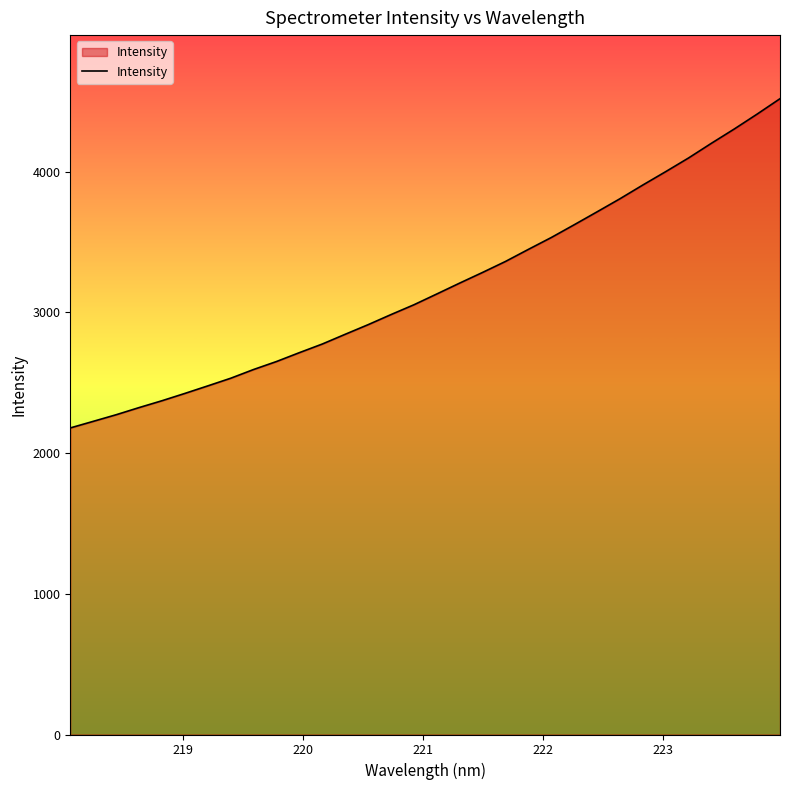

What is the smallest value displayed?

2178.6